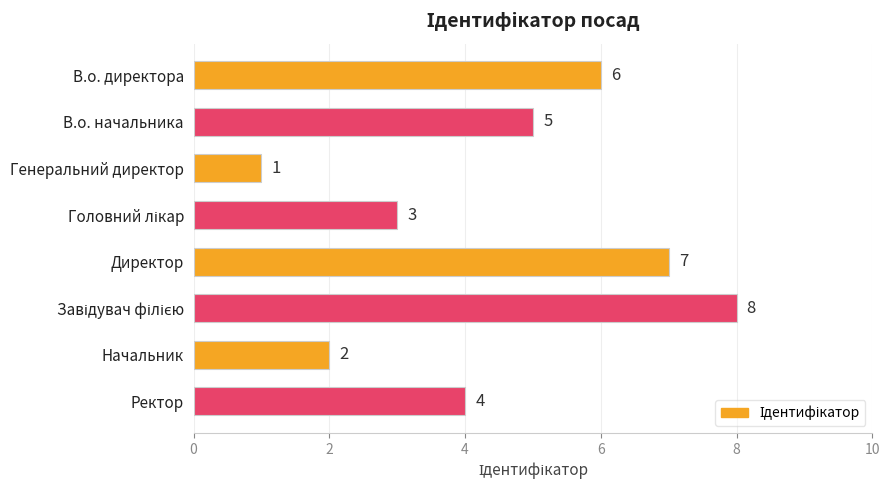

What is the value of the 5th bar from the top?

7